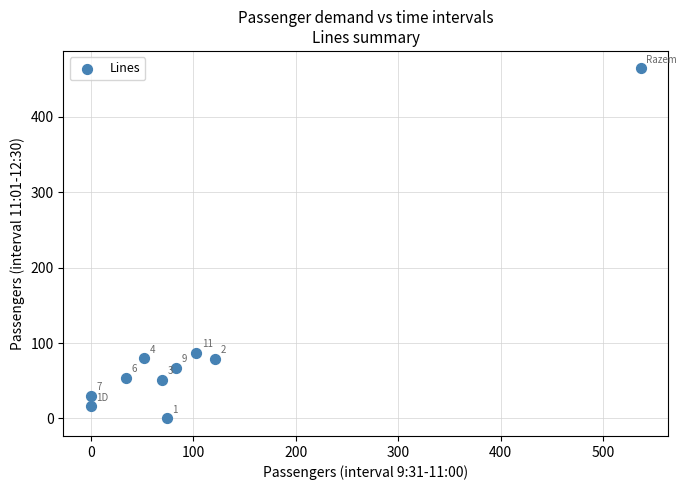

What Y value in the scatter plot is closest to 232?

87